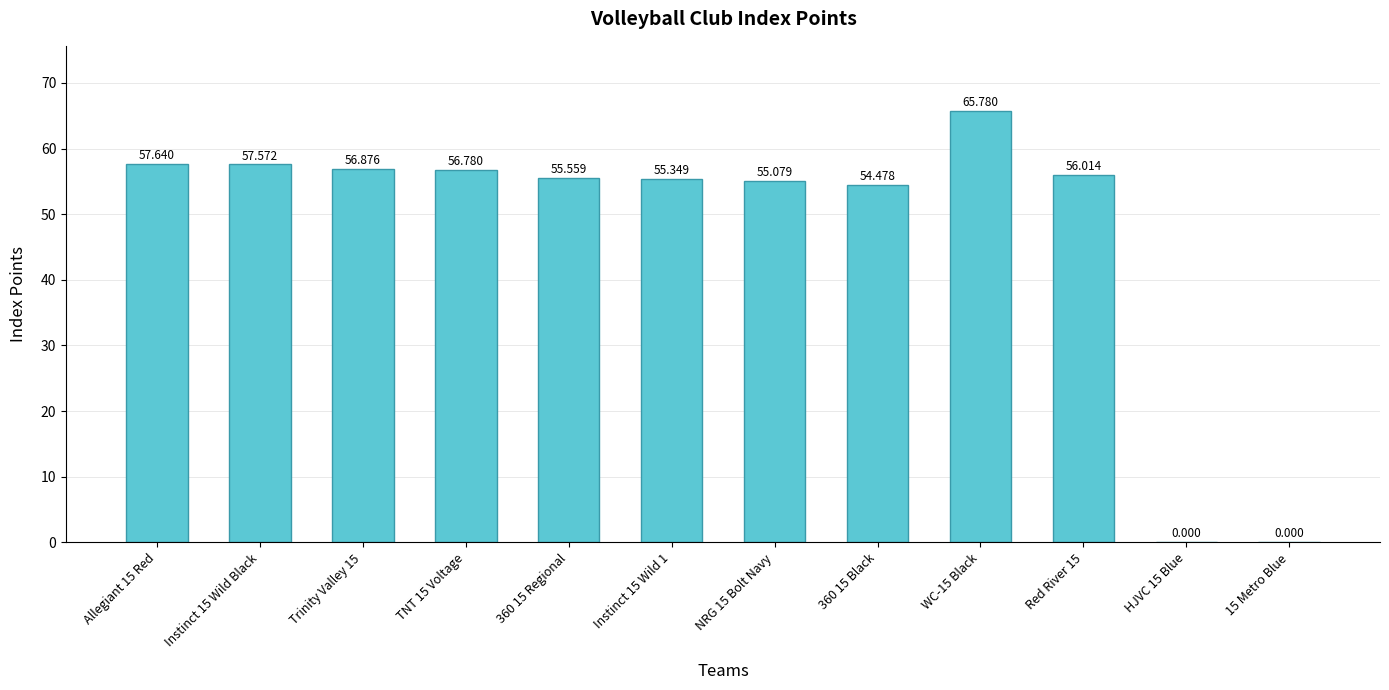

The chart shows a value of 26.7 at Trinity Valley 15. True or false?

False